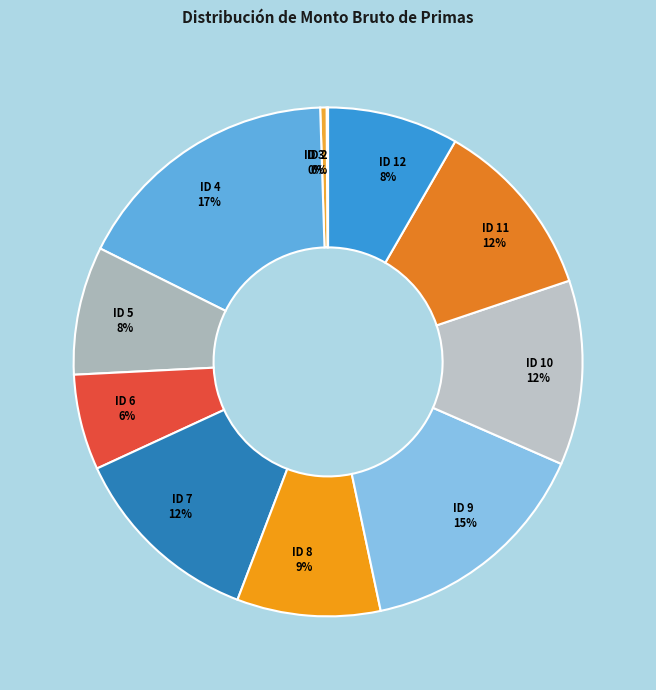

What percentage is the ID 8 slice, to the nearest percent?

9%